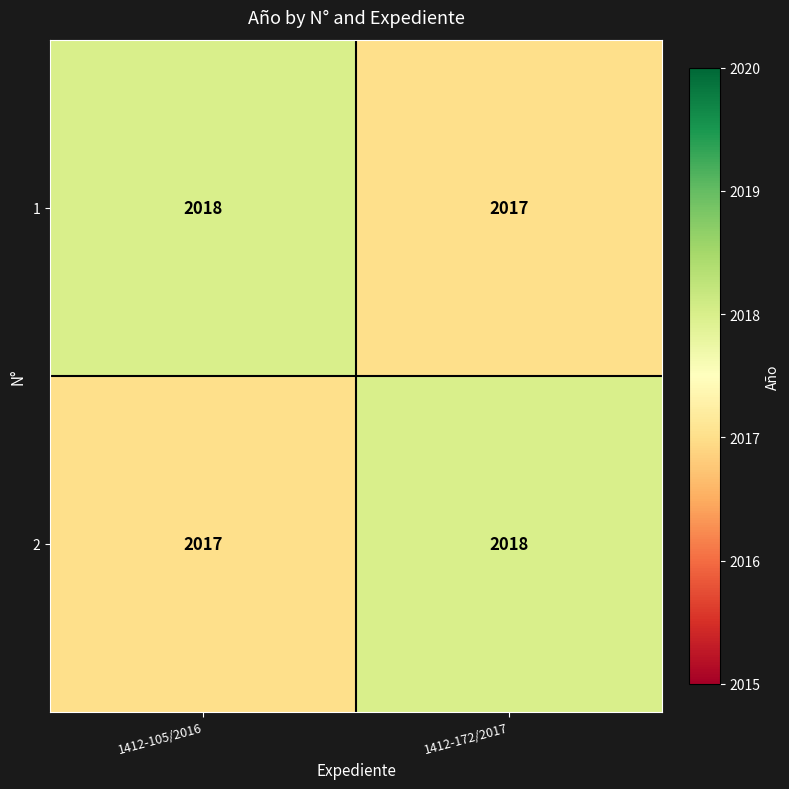

At which label is 1 closest to 2017?

1412-172/2017